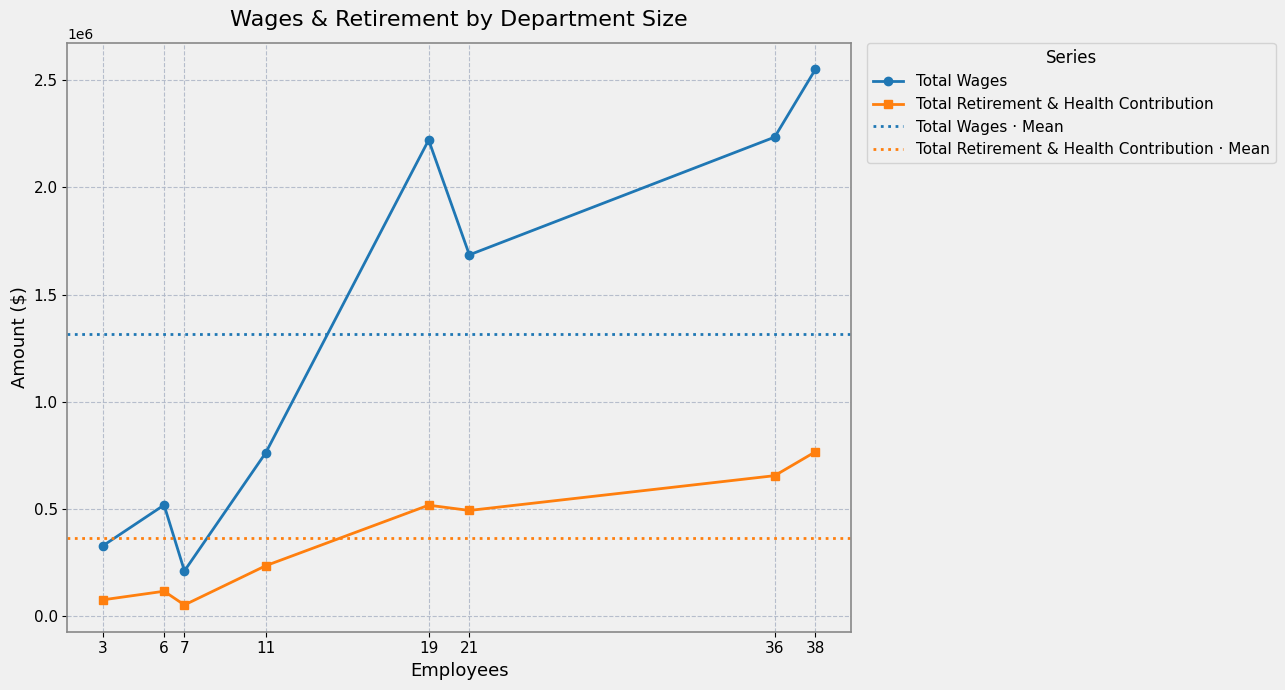

At which label does Total Retirement & Health Contribution reach its minimum?

7